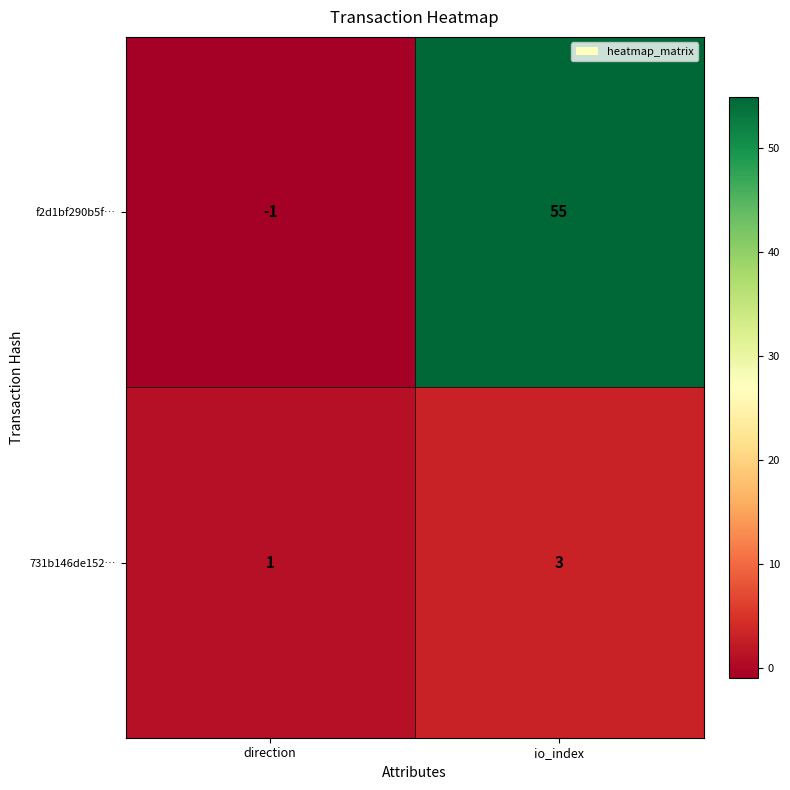

What is the sum of all f2d1bf290b5f… values?

54